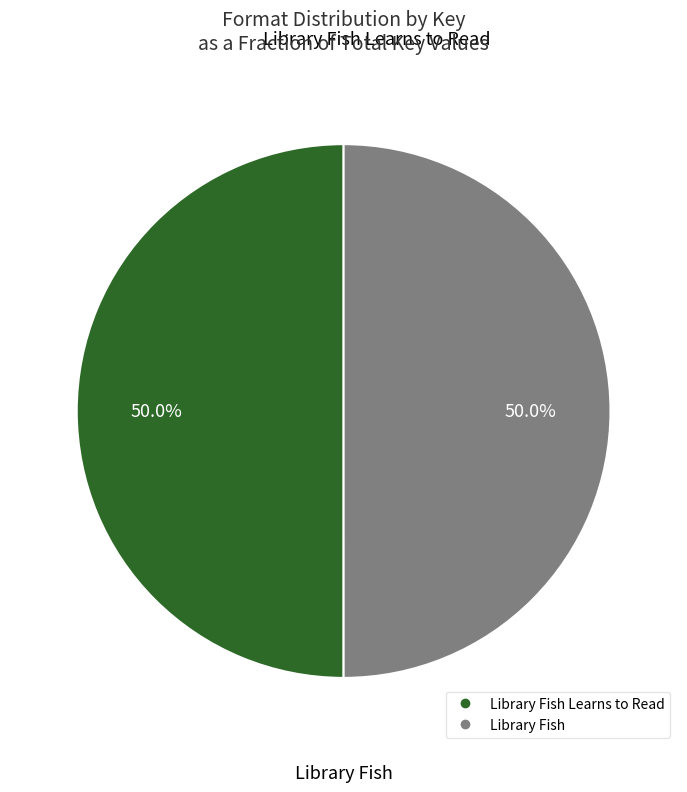

How many segments does this pie chart have?

2